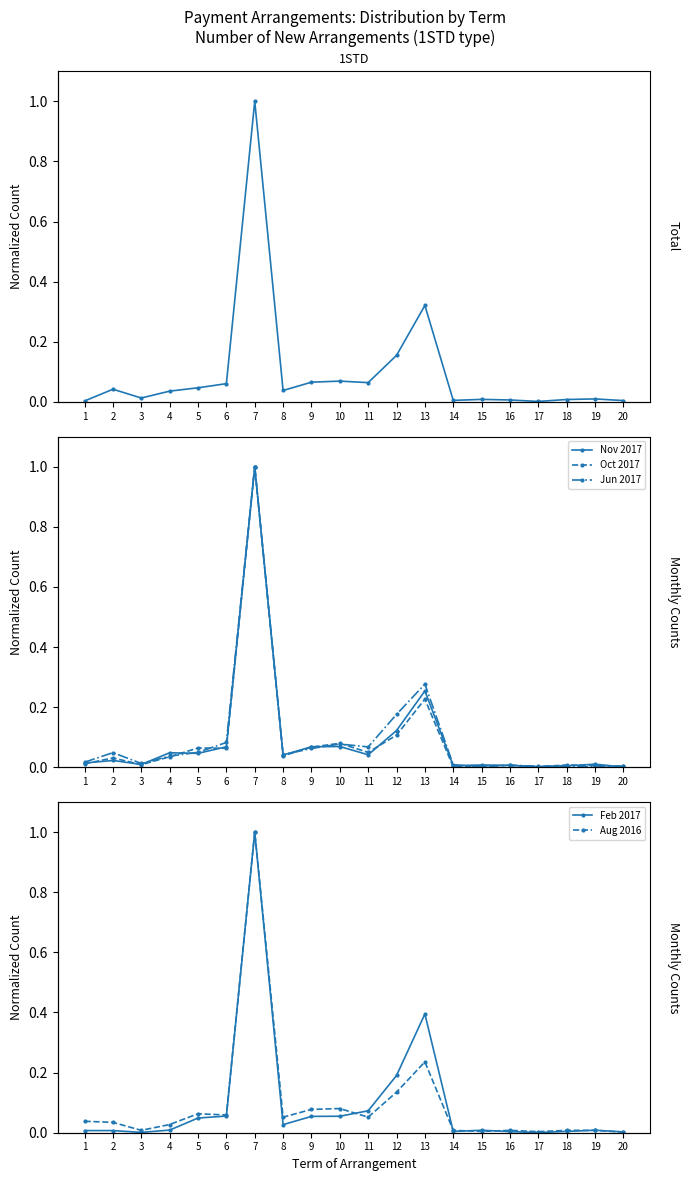

At 15, list the series in order from largest to smallest.

Total, Feb 2017, Nov 2017, Oct 2017, Aug 2016, Jun 2017